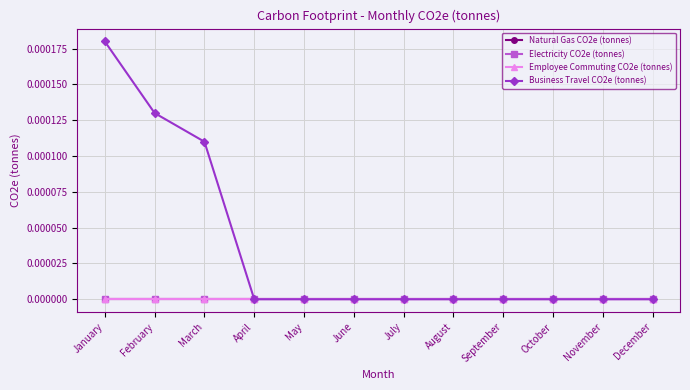

Reading left to right, list all the values displayed in this chart.

Natural Gas CO2e (tonnes): January=0.0	February=0.0	March=0.0	April=0.0	May=0.0	June=0.0	July=0.0	August=0.0	September=0.0	October=0.0	November=0.0	December=0.0
Electricity CO2e (tonnes): January=0.0	February=0.0	March=0.0	April=0.0	May=0.0	June=0.0	July=0.0	August=0.0	September=0.0	October=0.0	November=0.0	December=0.0
Employee Commuting CO2e (tonnes): January=0.0	February=0.0	March=0.0	April=0.0	May=0.0	June=0.0	July=0.0	August=0.0	September=0.0	October=0.0	November=0.0	December=0.0
Business Travel CO2e (tonnes): January=0.0	February=0.0	March=0.0	April=0.0	May=0.0	June=0.0	July=0.0	August=0.0	September=0.0	October=0.0	November=0.0	December=0.0